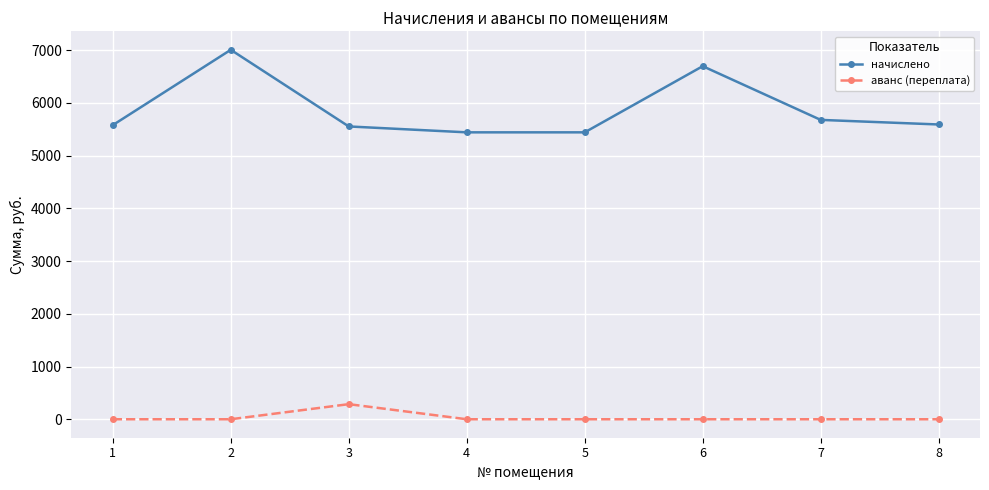

At which category does аванс (переплата) reach its first local peak?

3